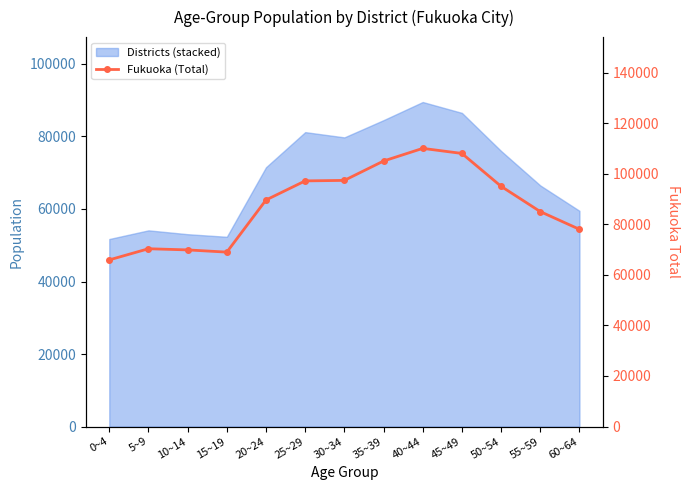

What is the value of the 7th point from the left?

97344